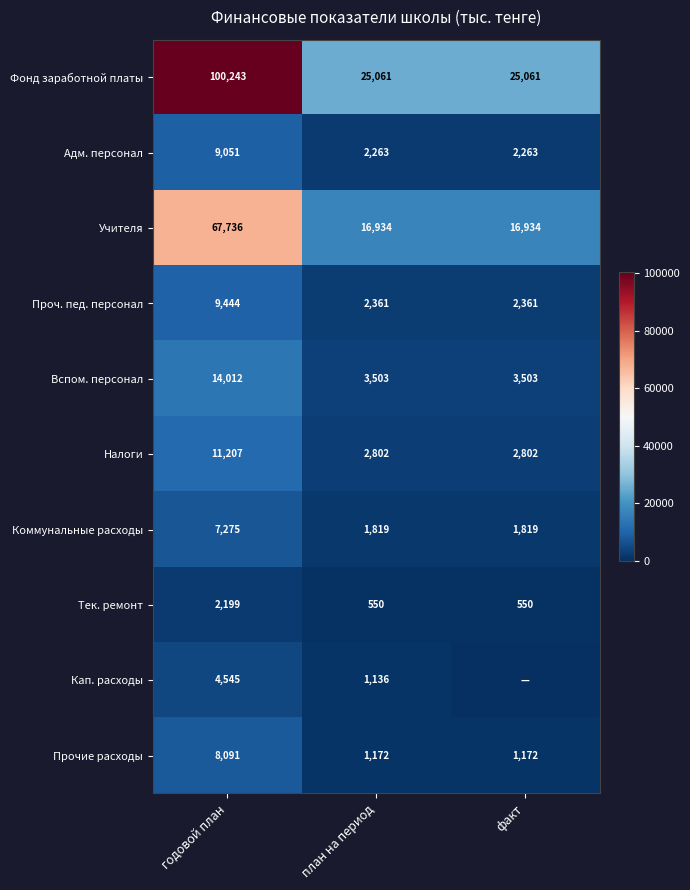

Between годовой план and факт, which is larger?

годовой план